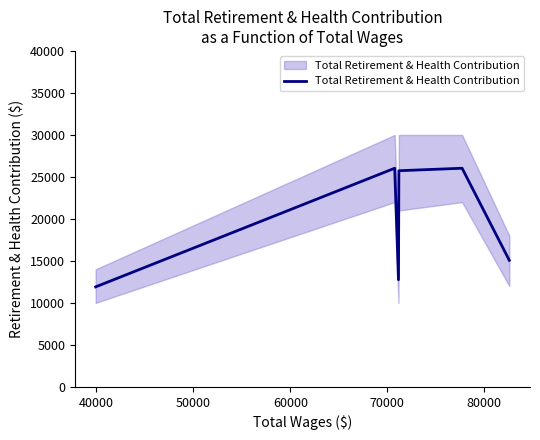

True or false: the data shows 15009 at 40000.

False